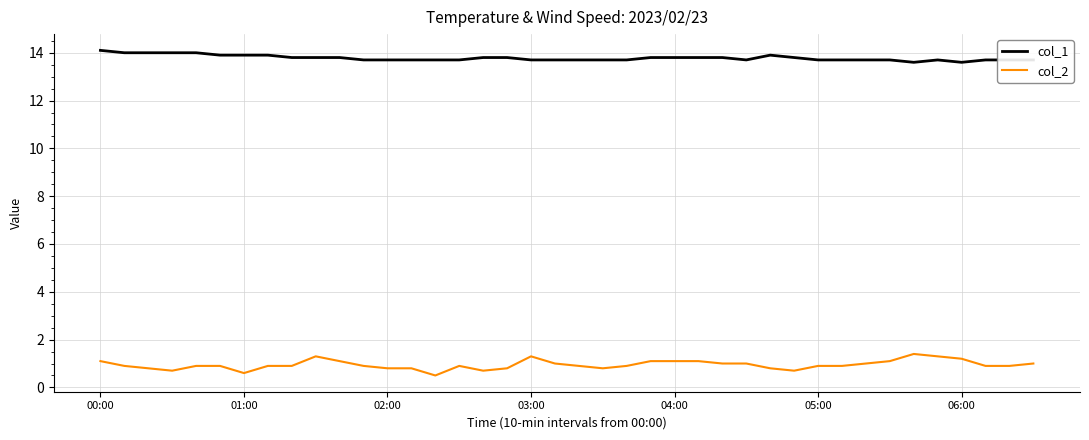

What is the difference between the maximum and minimum values in the col_2 series?

0.9